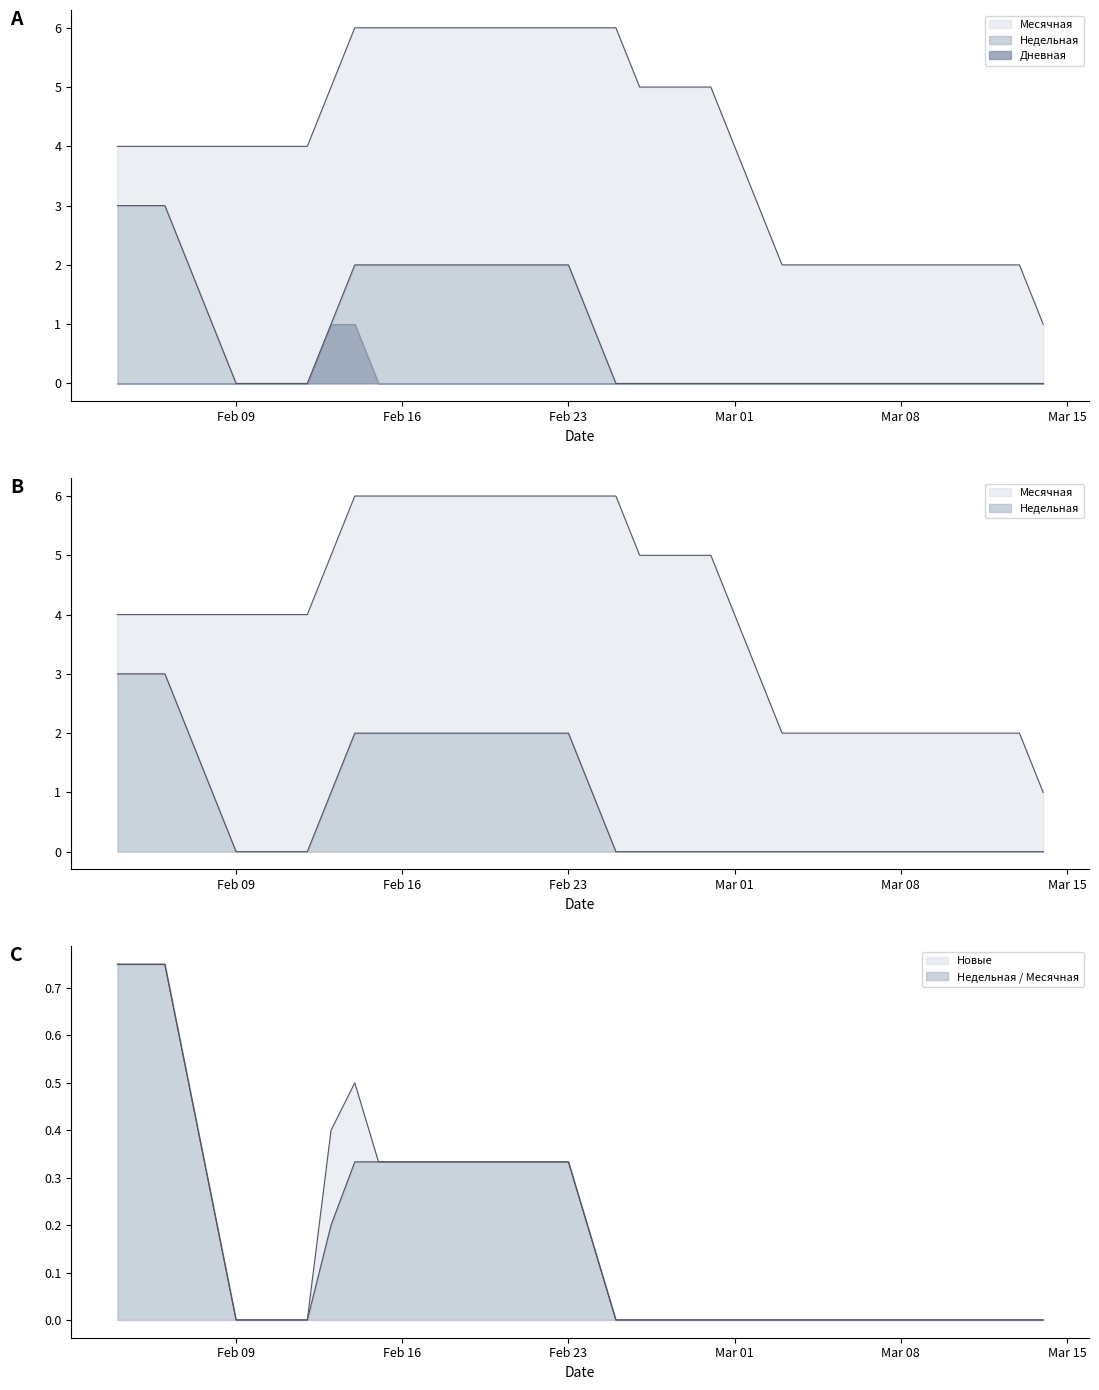

What is the difference between the highest and lowest values at 2024-02-21?

6